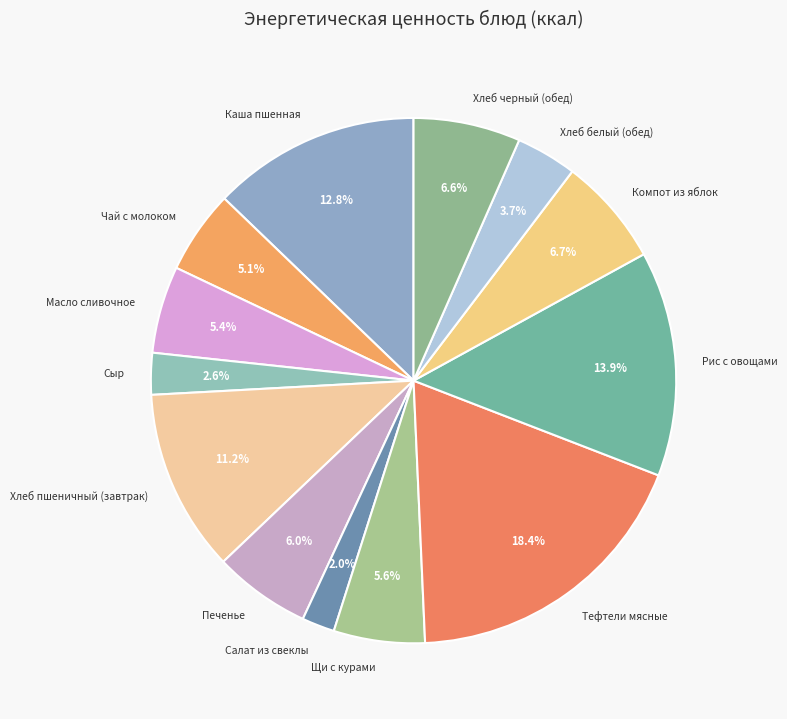

Which slice is the smallest?

Салат из свеклы